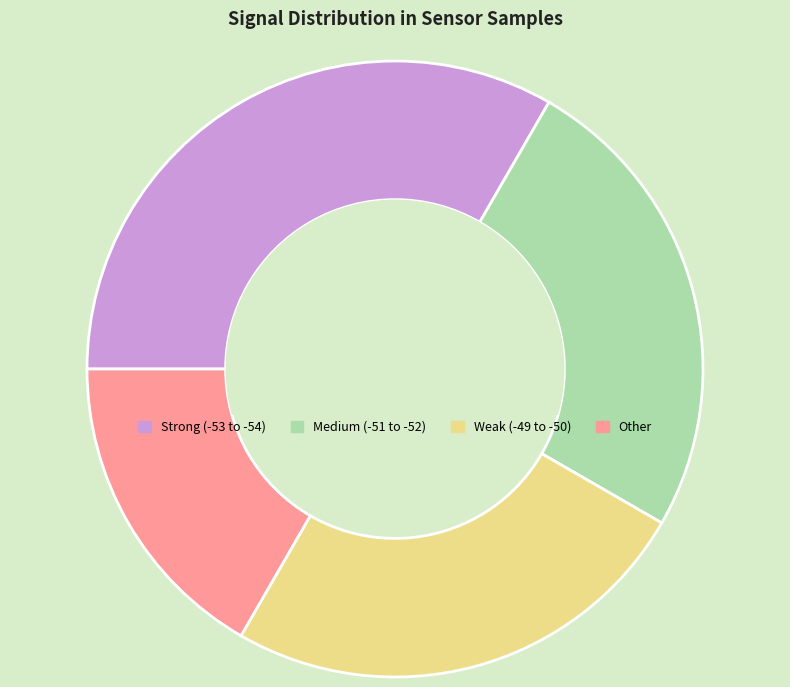

Does any single category account for the majority?

No